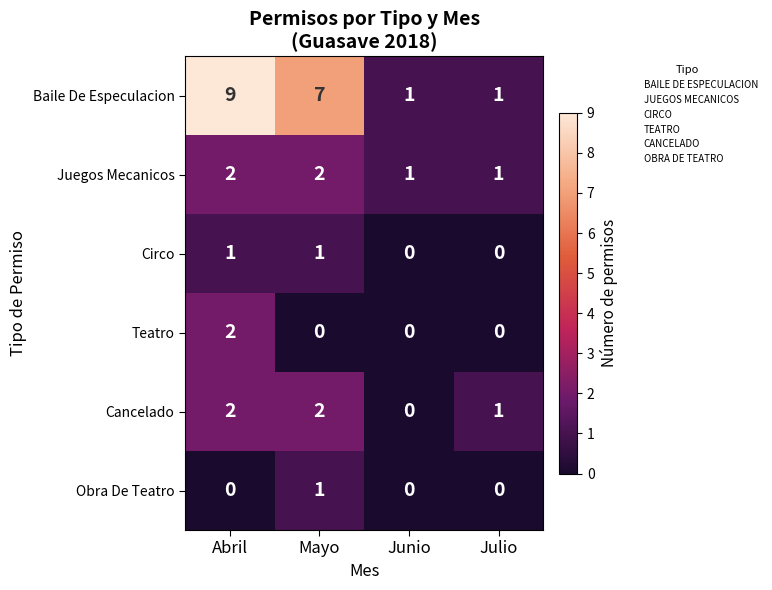

Reading left to right, extract all data points from this chart.

Baile De Especulacion: Abril=9	Mayo=7	Junio=1	Julio=1
Juegos Mecanicos: Abril=2	Mayo=2	Junio=1	Julio=1
Circo: Abril=1	Mayo=1	Junio=0	Julio=0
Teatro: Abril=2	Mayo=0	Junio=0	Julio=0
Cancelado: Abril=2	Mayo=2	Junio=0	Julio=1
Obra De Teatro: Abril=0	Mayo=1	Junio=0	Julio=0